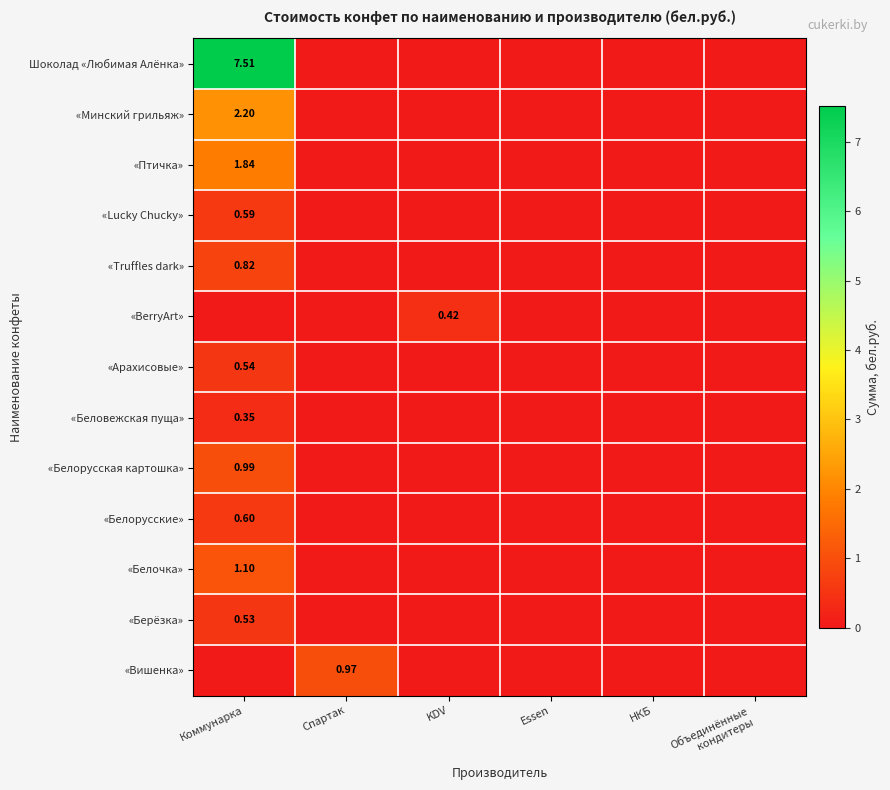

How many «Truffles dark» values are between 0 and 1?

6